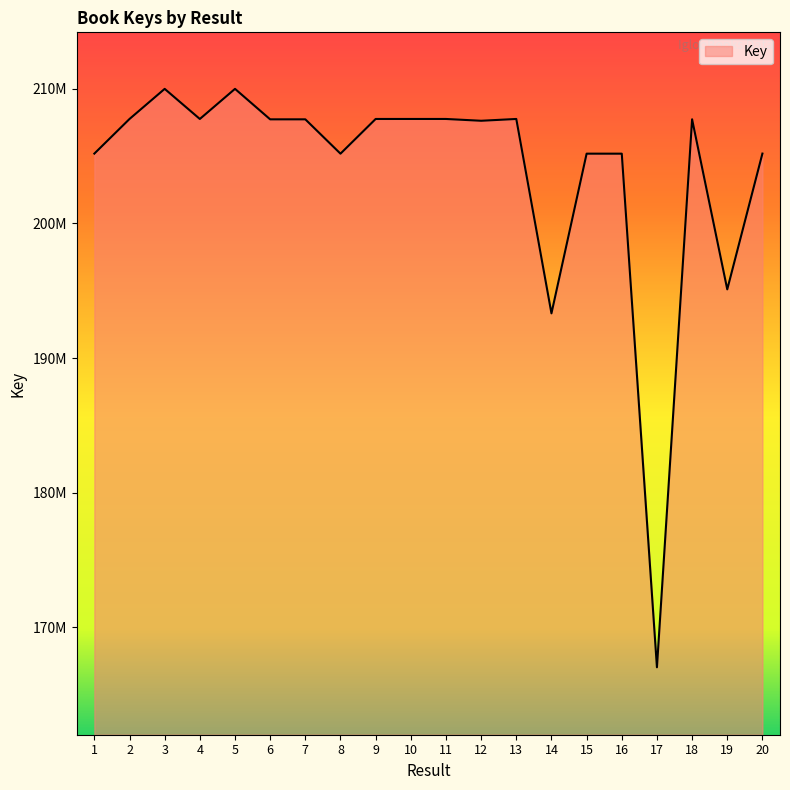

Rank the categories by value from lowest to highest.

17, 14, 19, 16, 8, 15, 1, 20, 12, 6, 7, 18, 4, 2, 9, 11, 10, 13, 3, 5